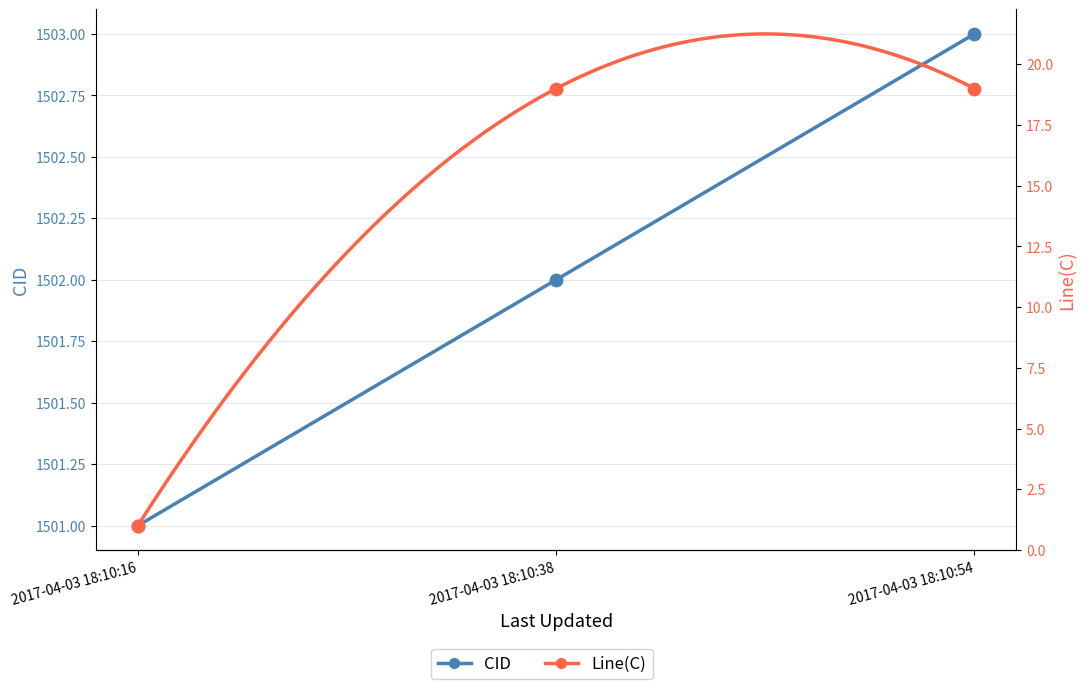

At how many categories does at least one series exceed 1066?

3